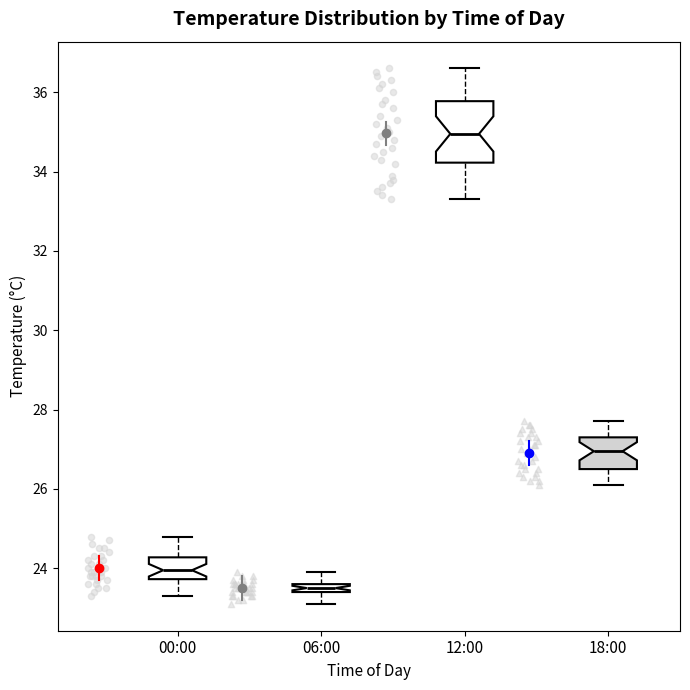

Where does the lower whisker of the box for 00:00 end on the y-axis? The values are not printed on the chart, so give them approximately, as read against the axis.

23.4